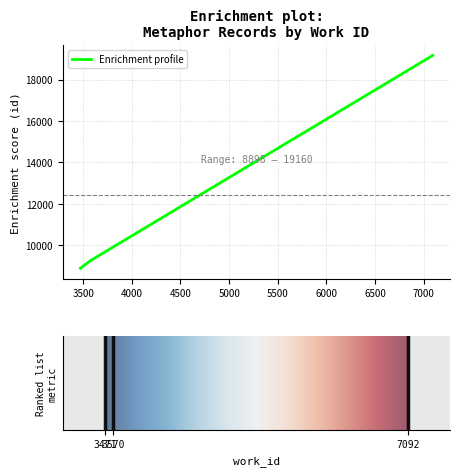

What is the minimum value shown in the chart?

8898